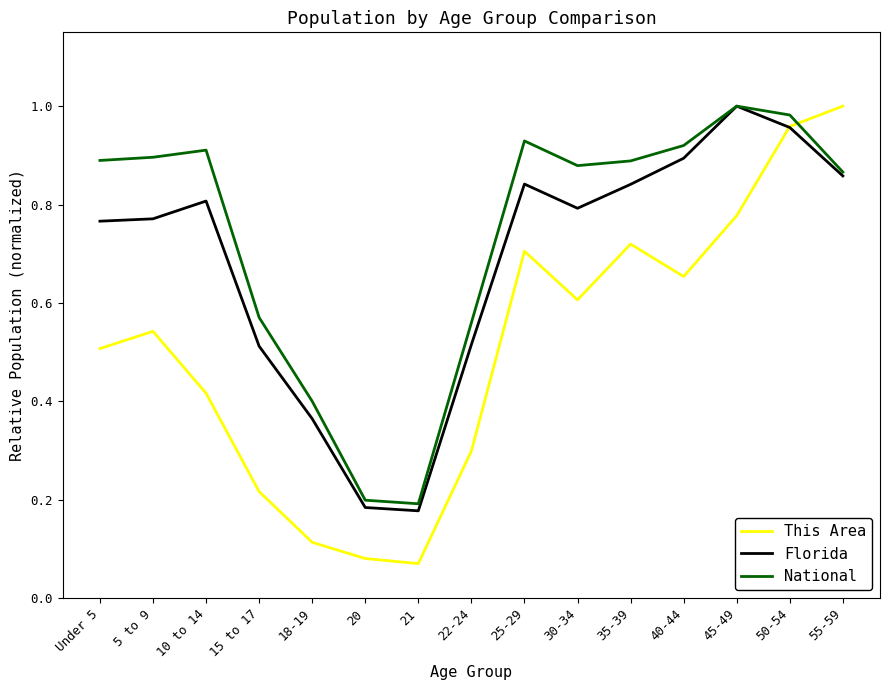

What is the total value across all series at 35-39?

2.4